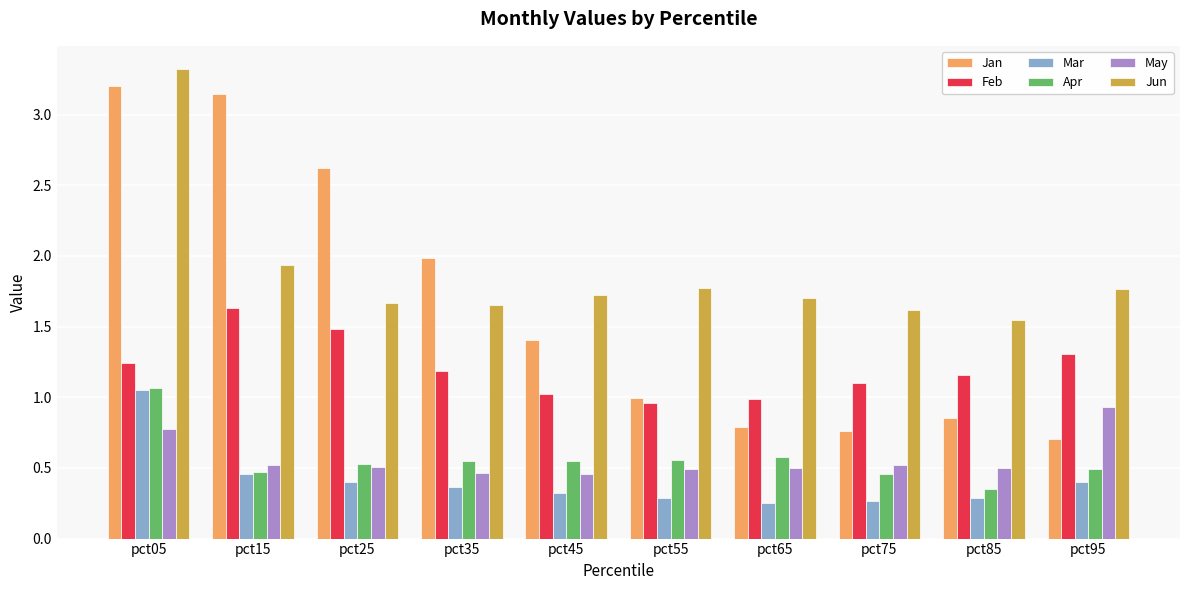

How many series are shown in this chart?

6